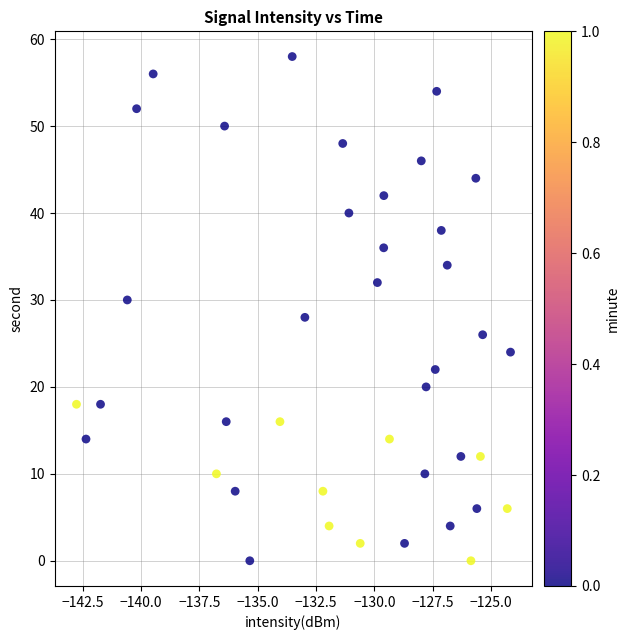

What is the range of Y values (max minus min)?

58